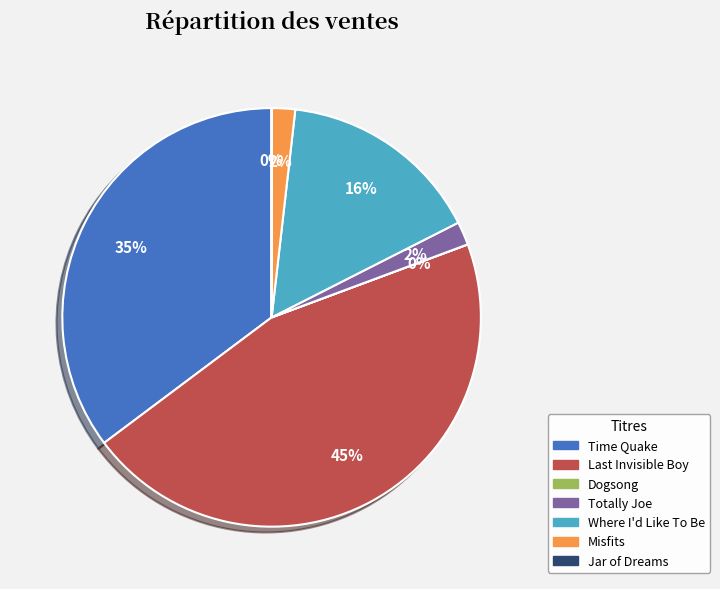

What percentage is the Totally Joe slice, to the nearest percent?

2%